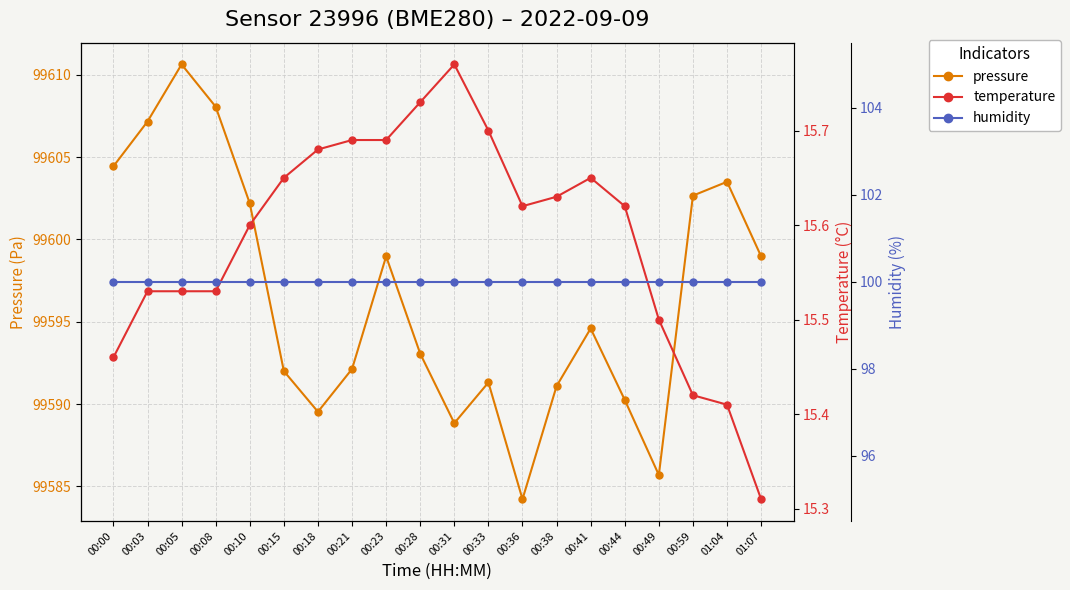

What is the spread (max minus min) of values at 00:23?

99583.3